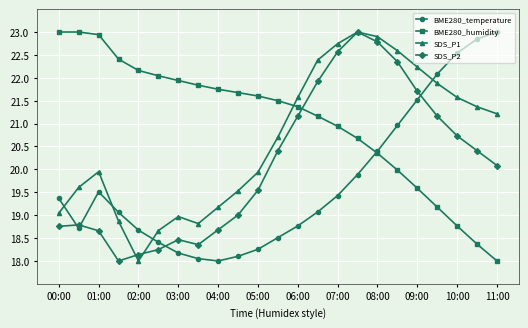

List the series in order of their overall mean, highest first.

BME280_humidity, SDS_P1, SDS_P2, BME280_temperature